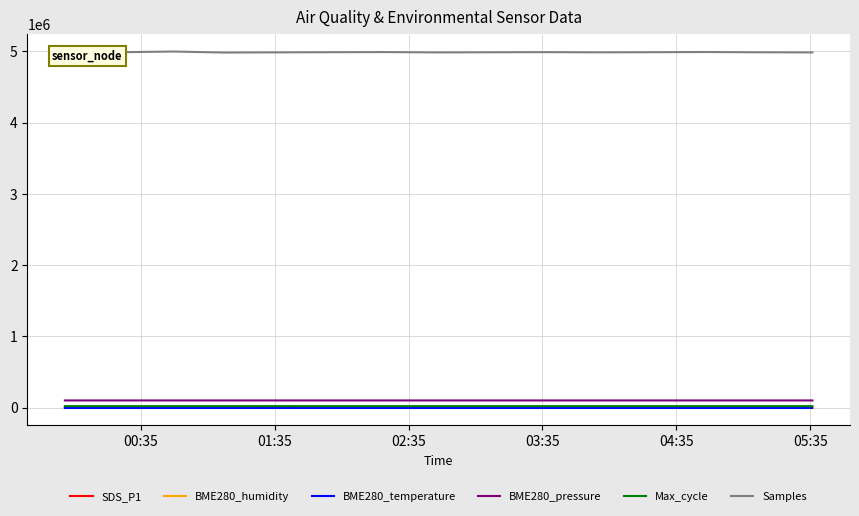

What is the minimum value for Max_cycle?

20189.0